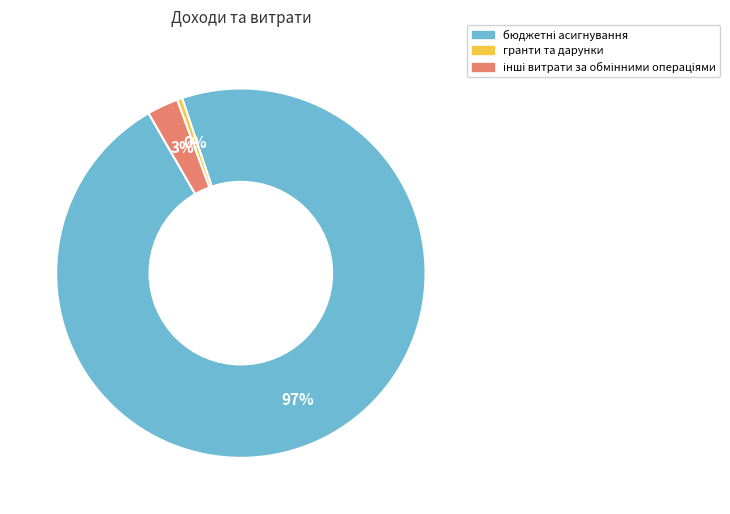

Is there a majority slice in this chart?

Yes